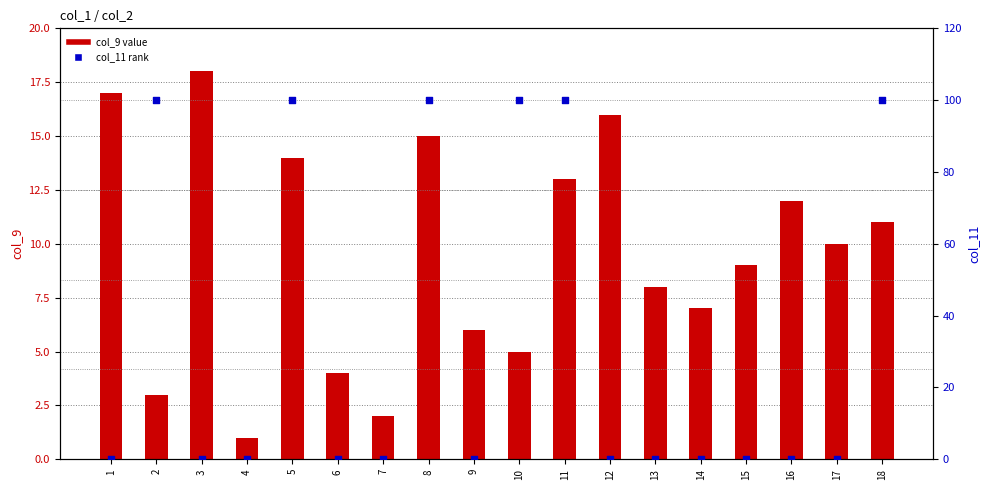

At which category is the sum across all series the highest?

8